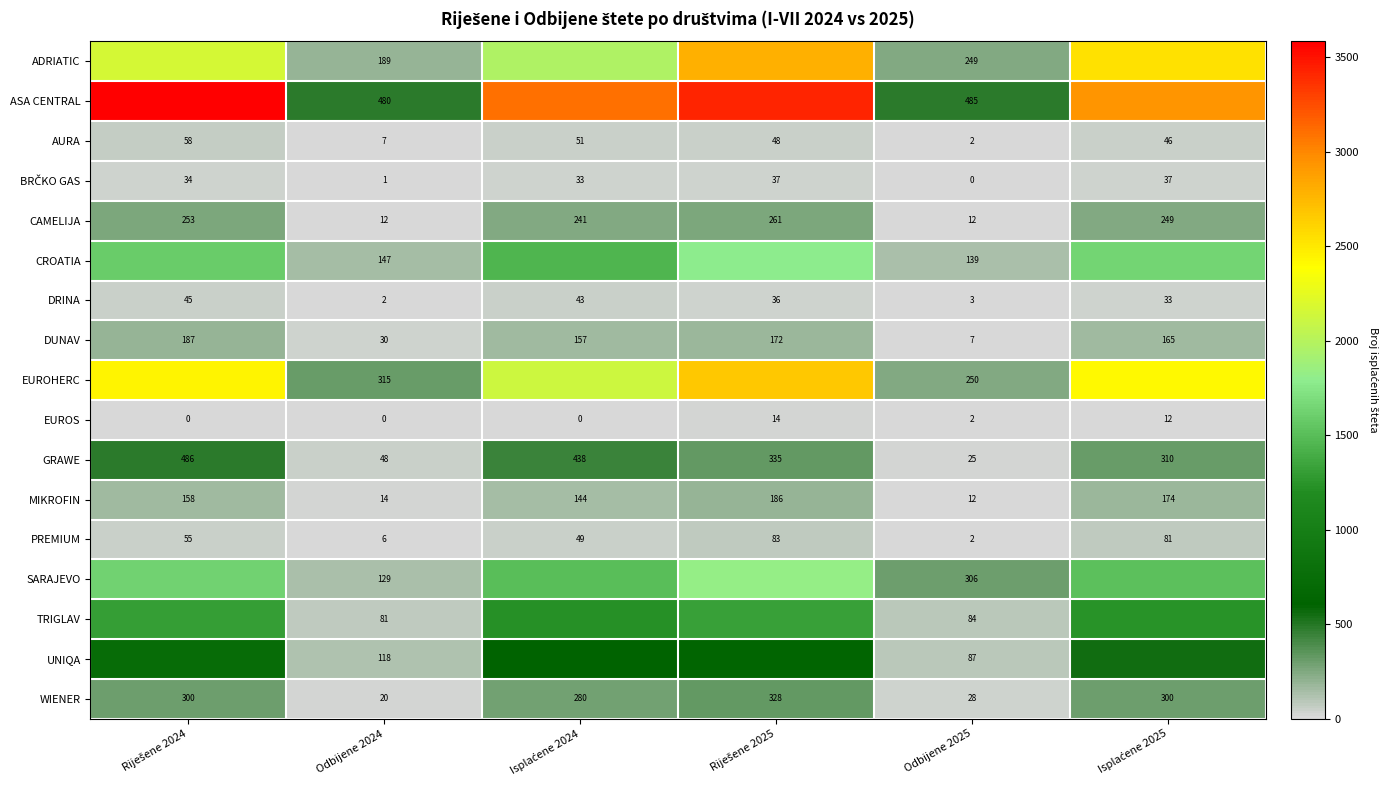

At which category does the chart reach its minimum across all series?

Odbijene 2025